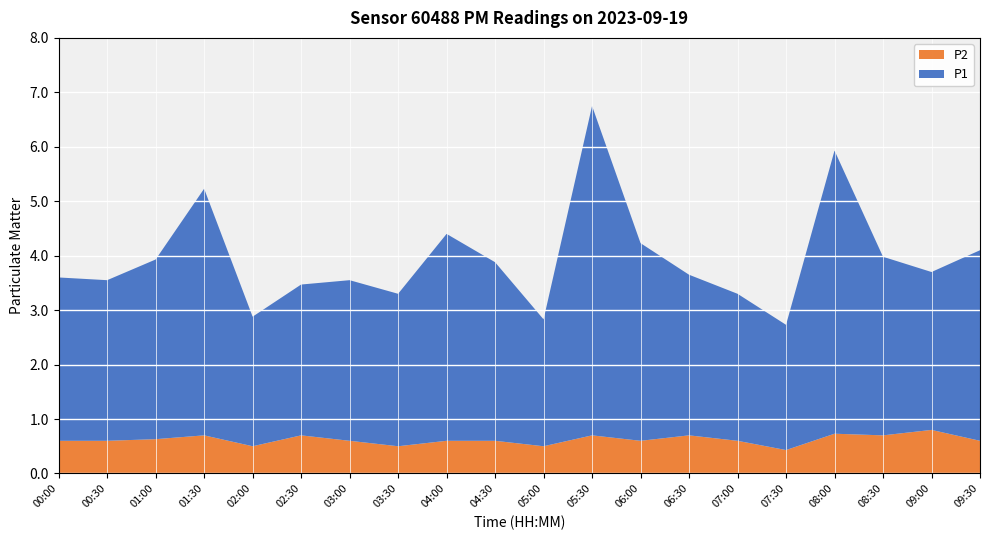

Reading left to right, extract all data points from this chart.

P1: 3.0	3.0	3.3	4.5	2.4	2.8	3.0	2.8	3.8	3.3	2.3	6.0	3.6	3.0	2.7	2.3	5.2	3.3	2.9	3.5
P2: 0.6	0.6	0.6	0.7	0.5	0.7	0.6	0.5	0.6	0.6	0.5	0.7	0.6	0.7	0.6	0.4	0.7	0.7	0.8	0.6